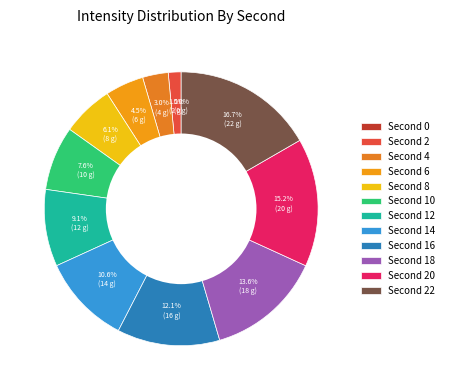

To the nearest percent, what is the difference between the 2 and 16 slice percentages?

11%